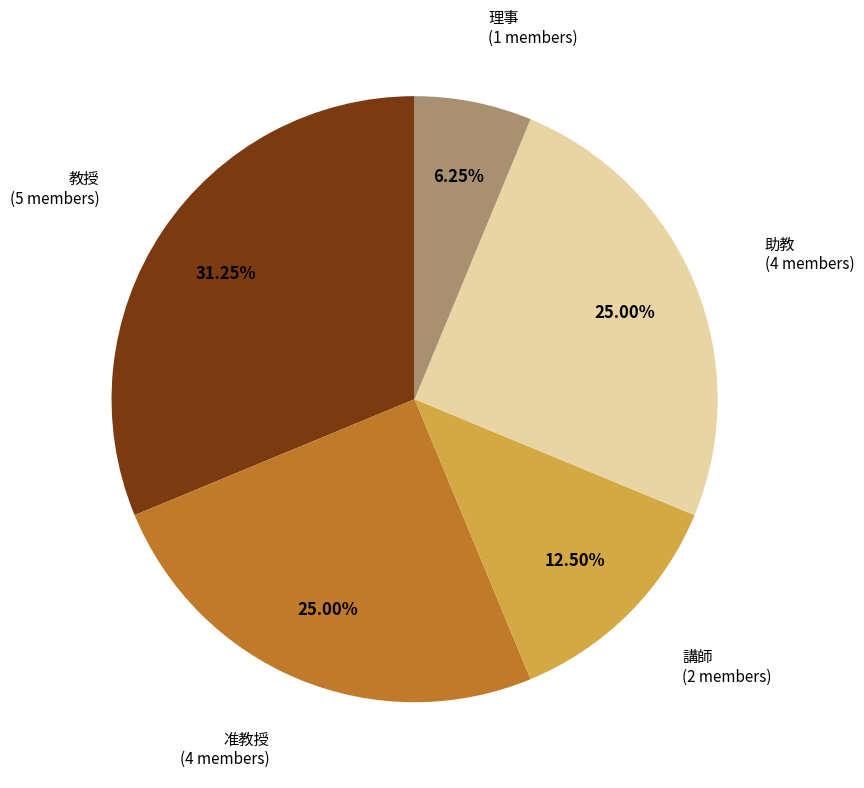

Does any single category account for the majority?

No